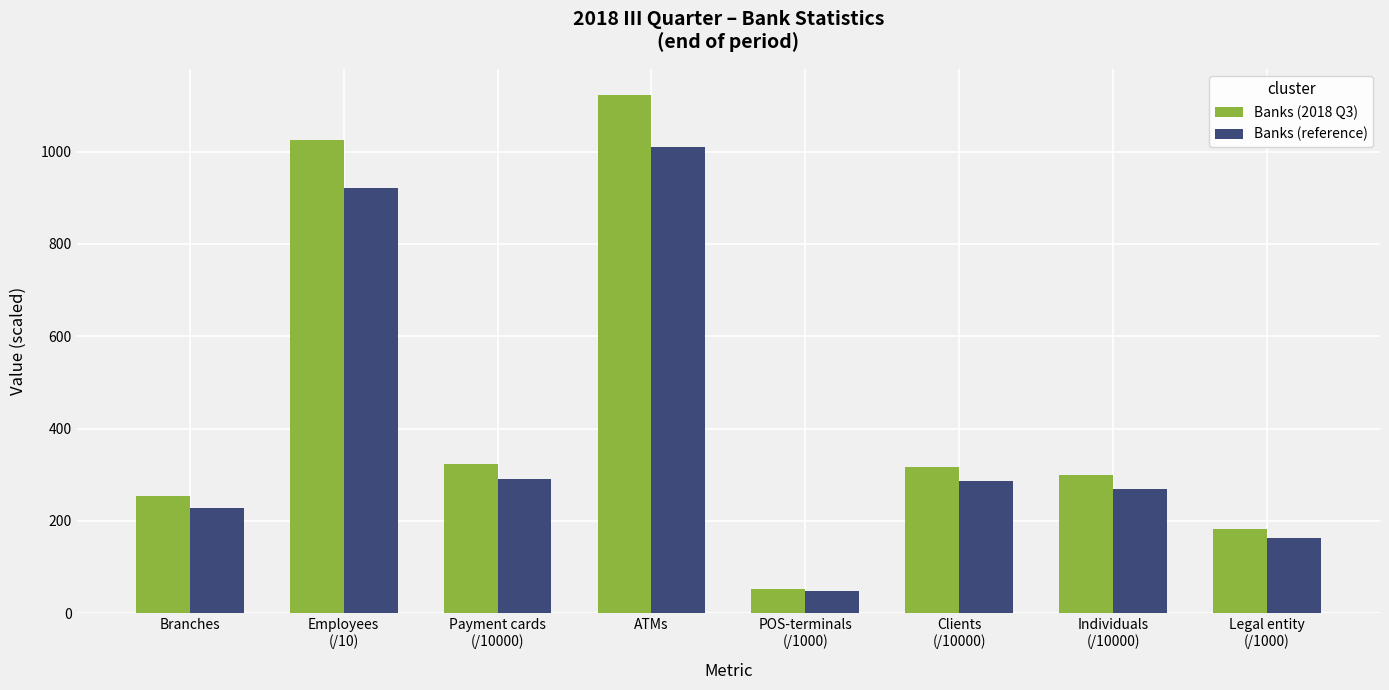

What position from the right is Payment cards
(/10000)?

6